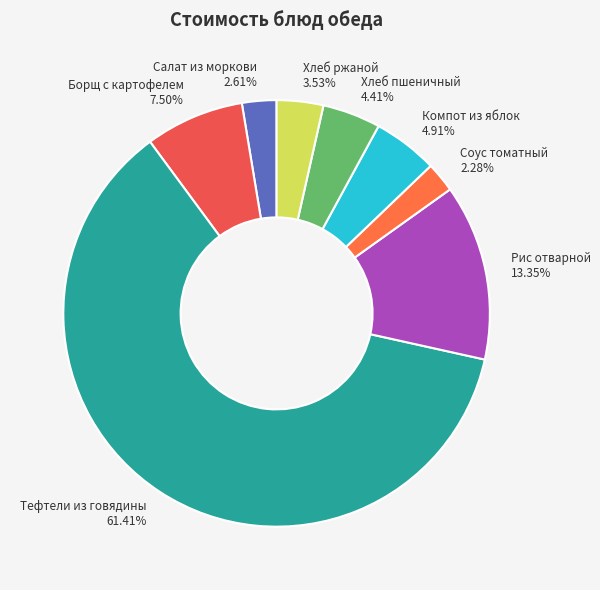

To the nearest percent, what is the difference between the largest and smallest slice percentages?

59%